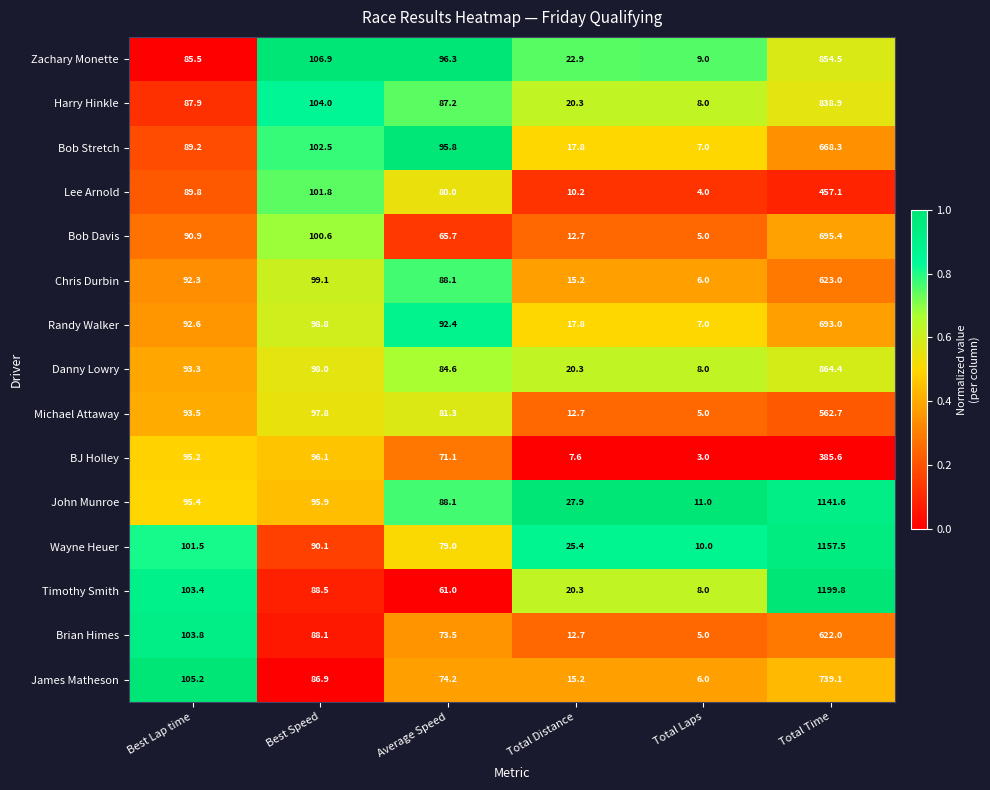

What value does the Randy Walker series have at Best Speed?

98.8